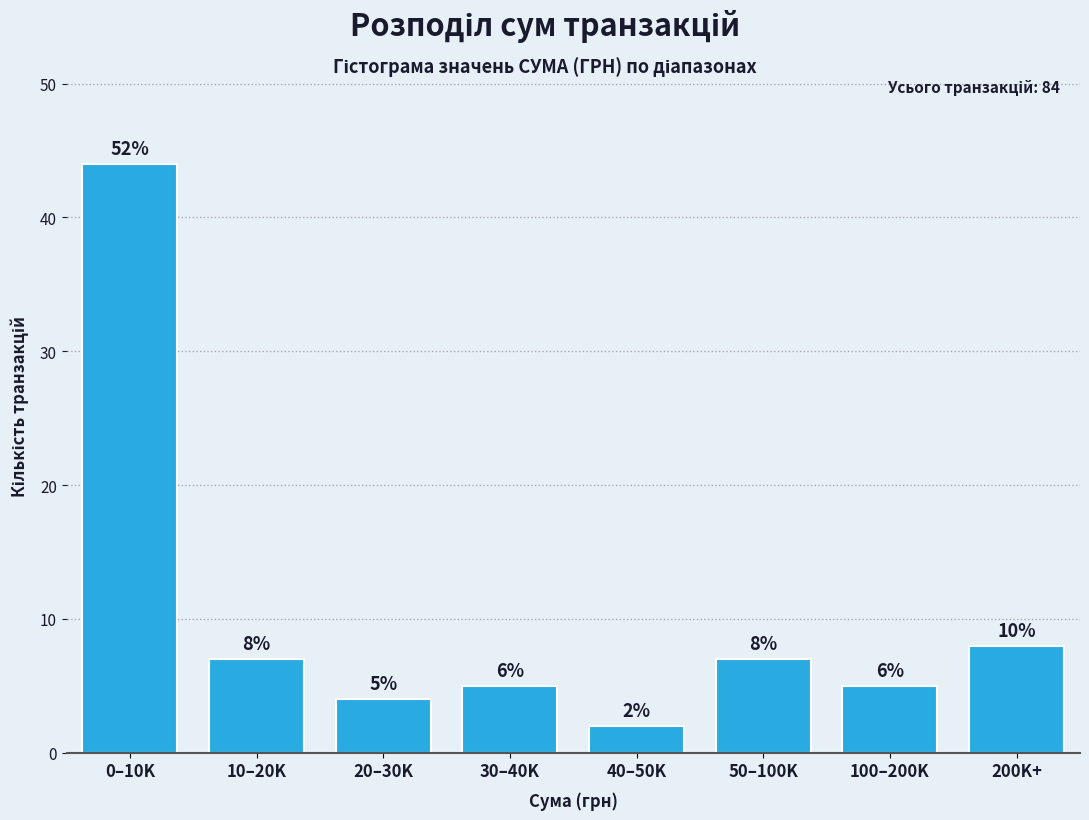

Reading left to right, transcribe all the data shown in this chart.

44	7	4	5	2	7	5	8